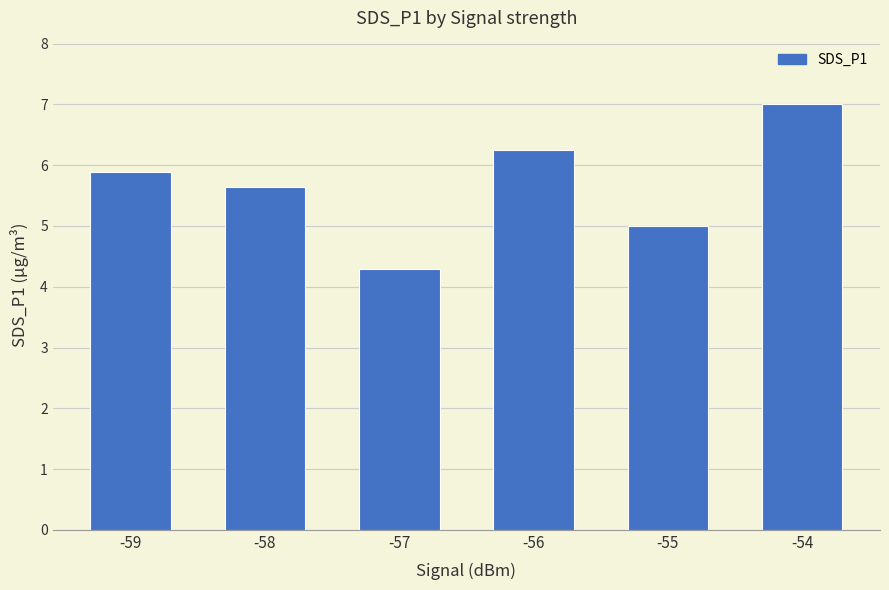

Are the bars grouped side by side (vs. stacked)?

No